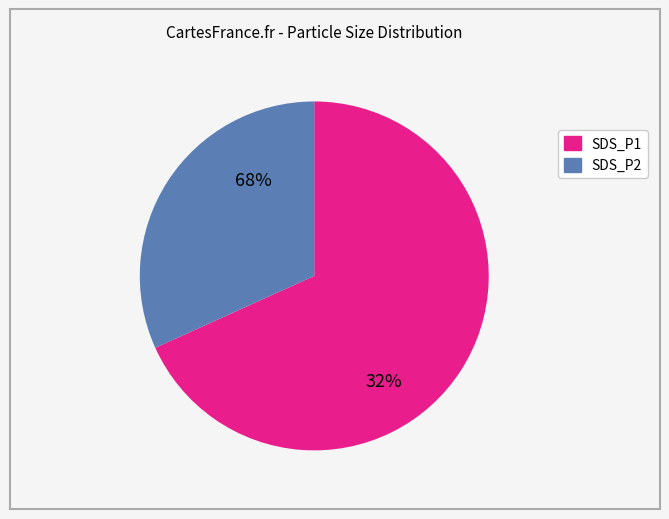

Does SDS_P2 represent more than half of the total?

No